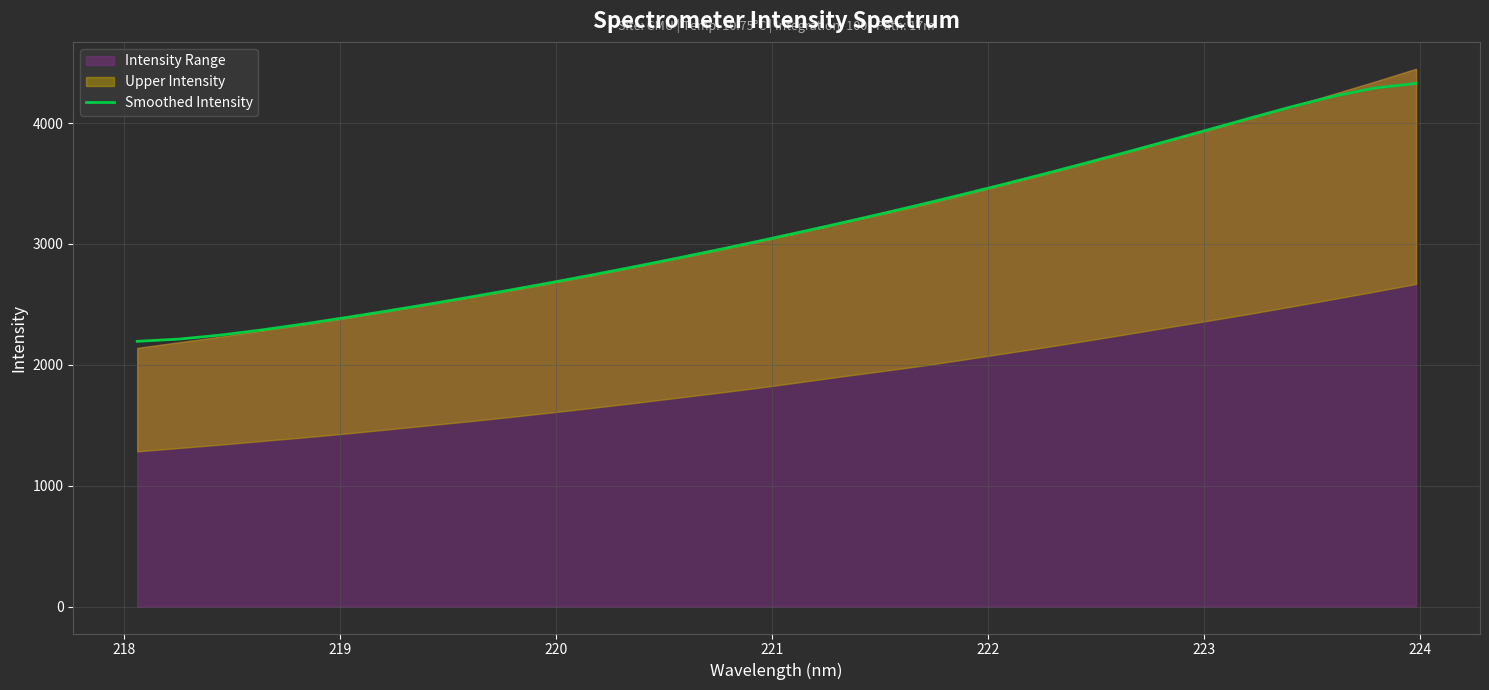

What is the lowest value of the Smoothed Intensity series?

2194.8